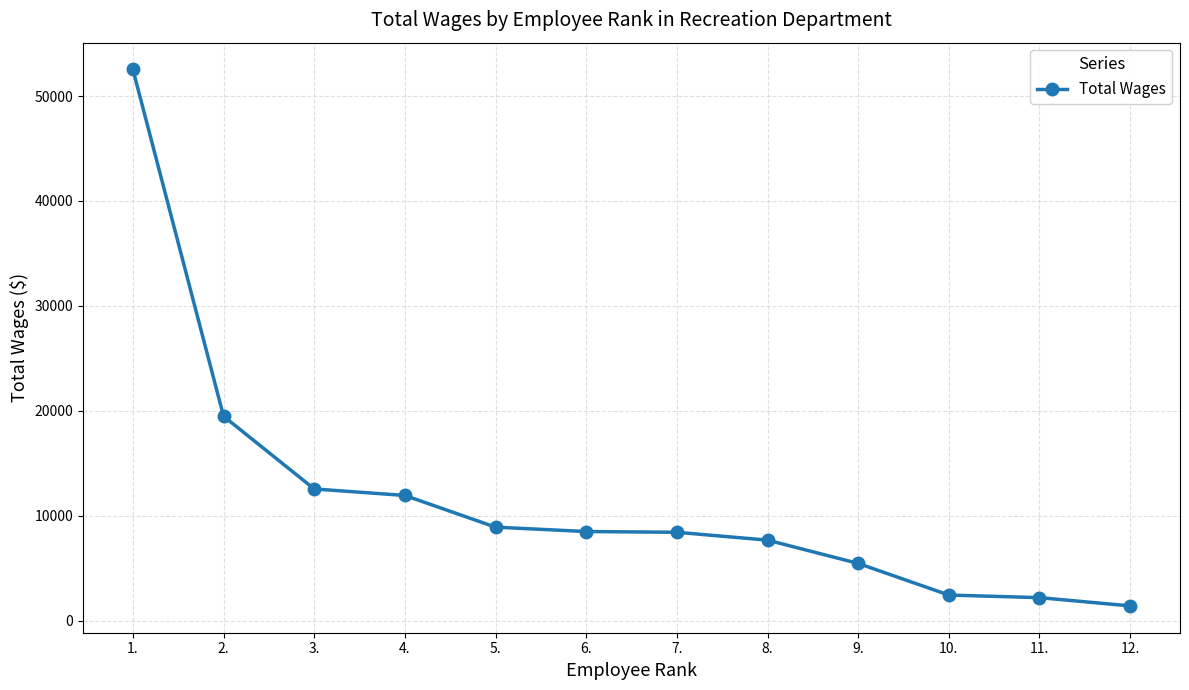

True or false: the data shows 8915 at 5..

True